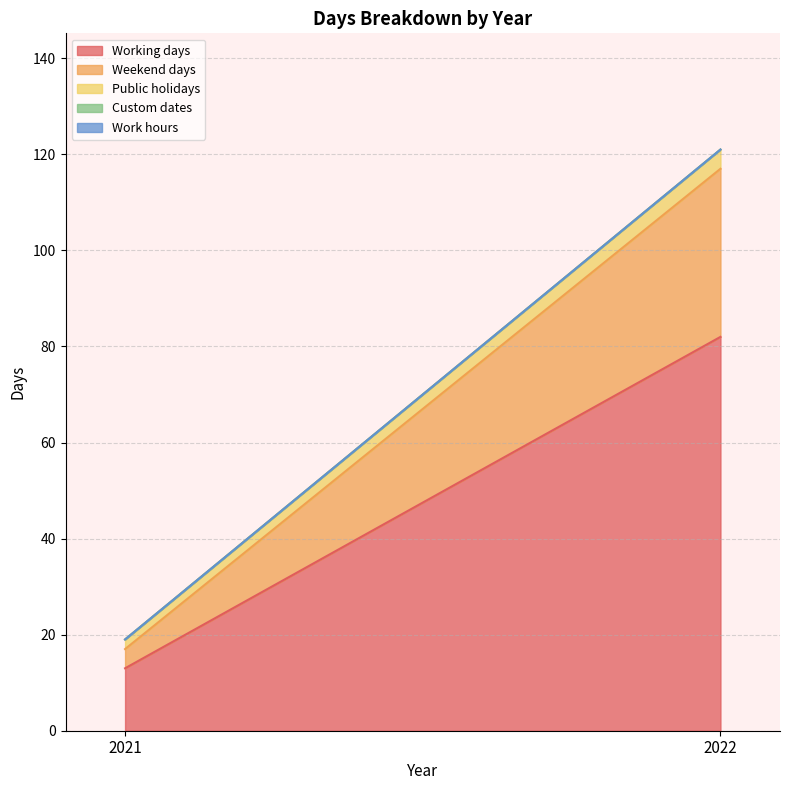

Rank the series at 2021 from lowest to highest value.

Custom dates, Work hours, Public holidays, Weekend days, Working days